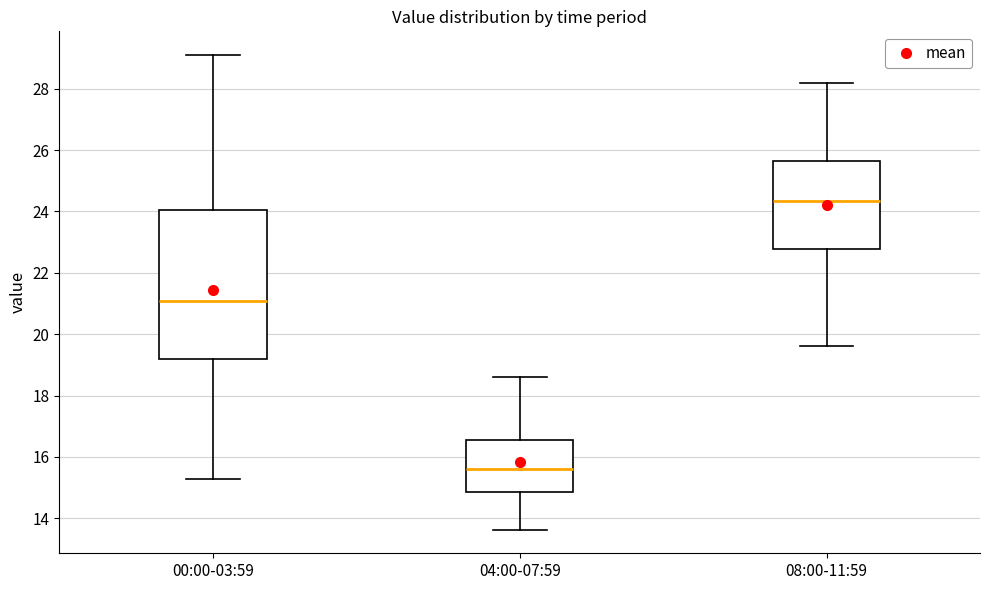

Reading left to right, read every box against the y-axis: the position of its median line, the range the box covers, and the ends of its whiskers. The values are not printed on the chart, so give them approximately, as read against the axis.

00:00-03:59: median 21.0, box 19.2 to 24.0, whiskers 15.2 to 29.2
04:00-07:59: median 15.6, box 14.8 to 16.6, whiskers 13.6 to 18.6
08:00-11:59: median 24.4, box 22.8 to 25.6, whiskers 19.6 to 28.2